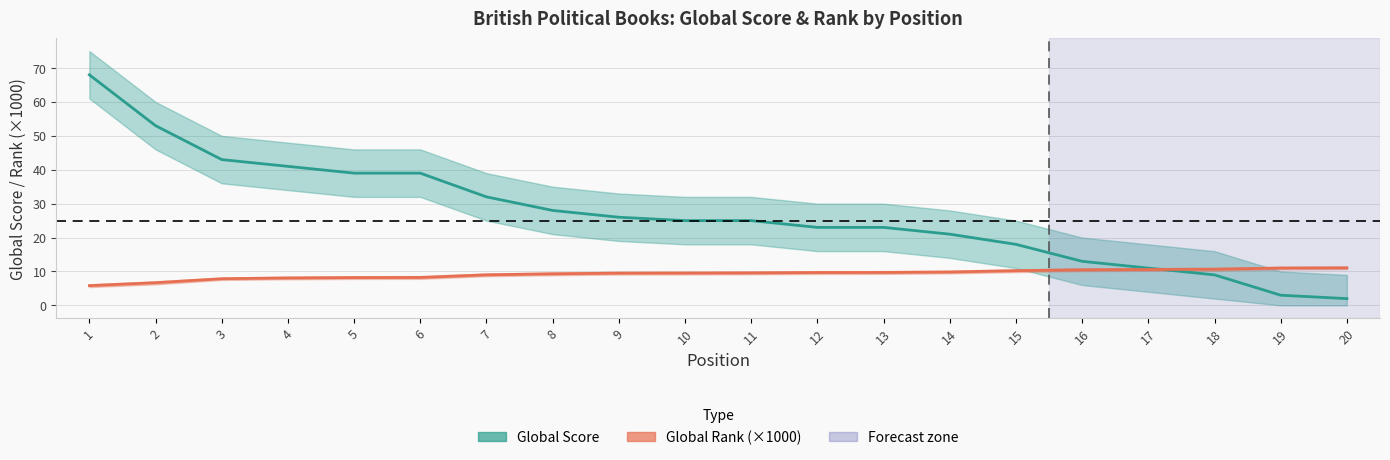

What is the value of the Global Rank (×1000) point at the 9th from the left?

9.5